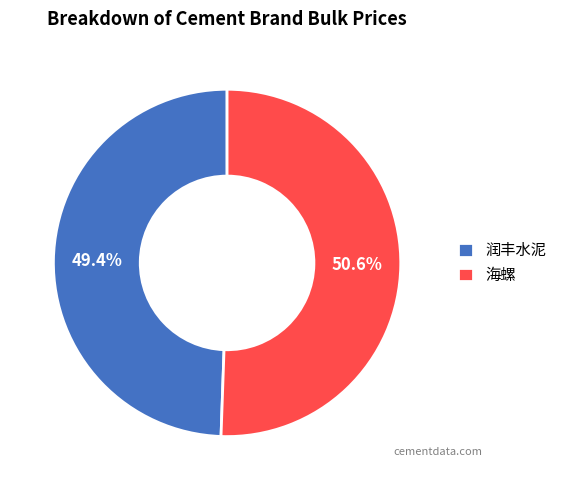

Which category accounts for the majority?

海螺